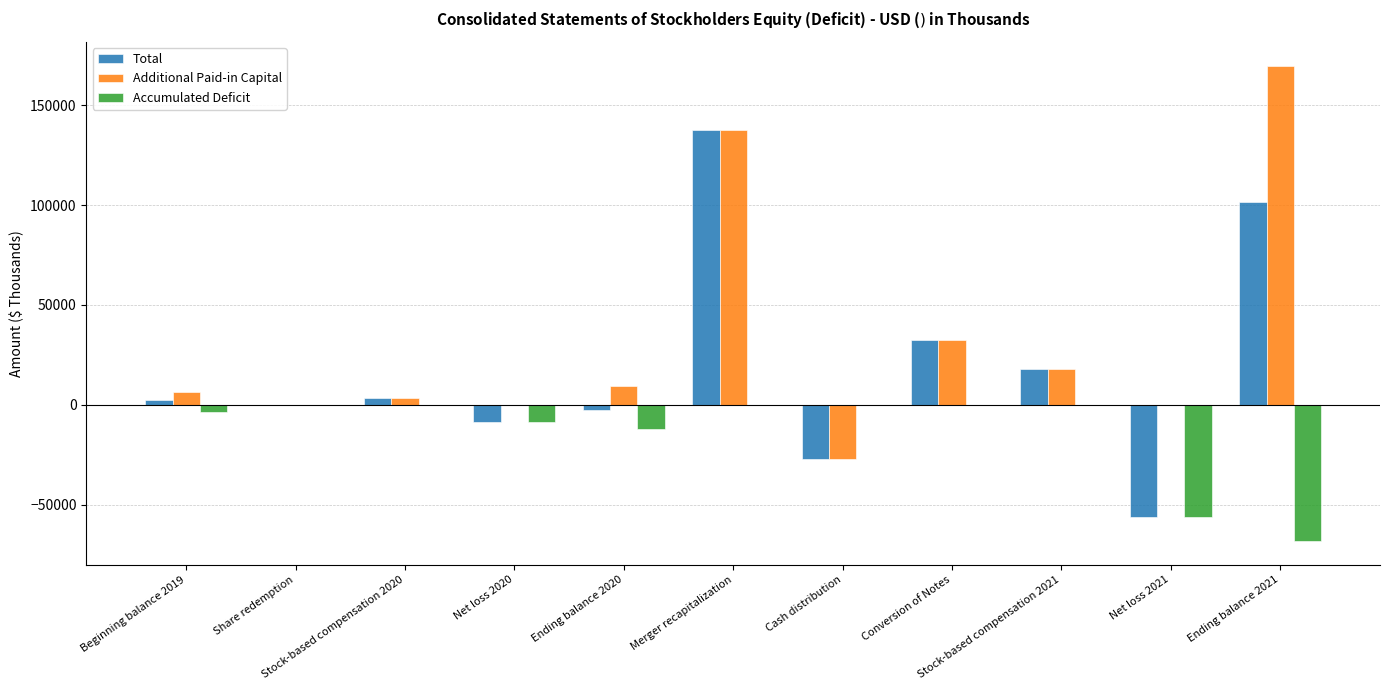

What is the highest value of the Total series?

137531